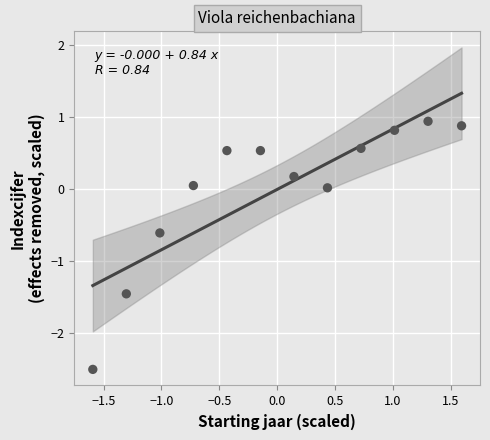

What is the range of Y values (max minus min)?

3.4